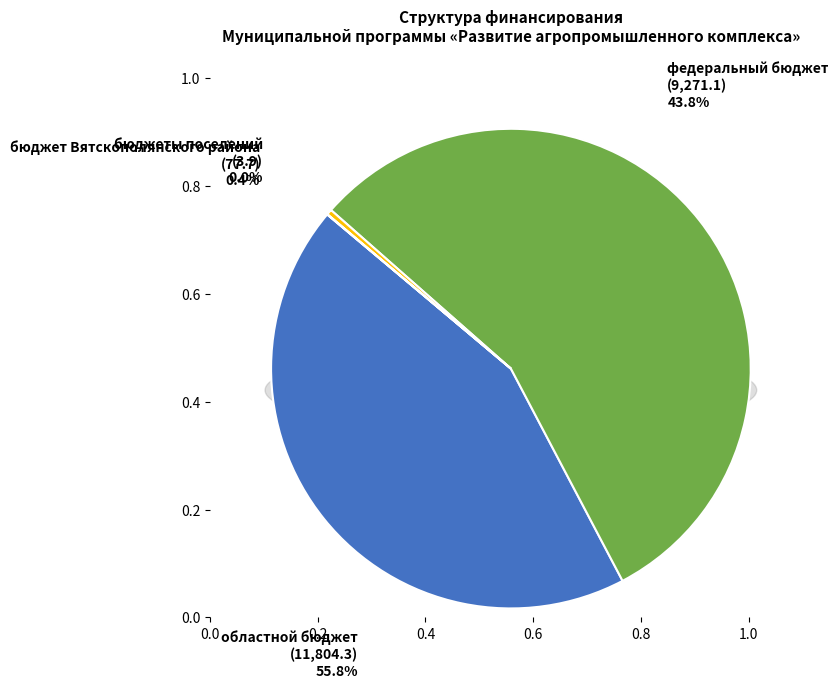

Which has a higher value, бюджет Вятскополянского района or областной бюджет?

областной бюджет